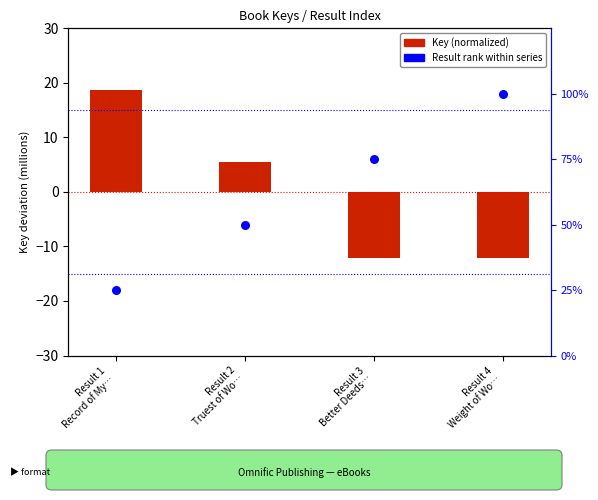

Which series reaches the maximum Y coordinate?

Result rank %